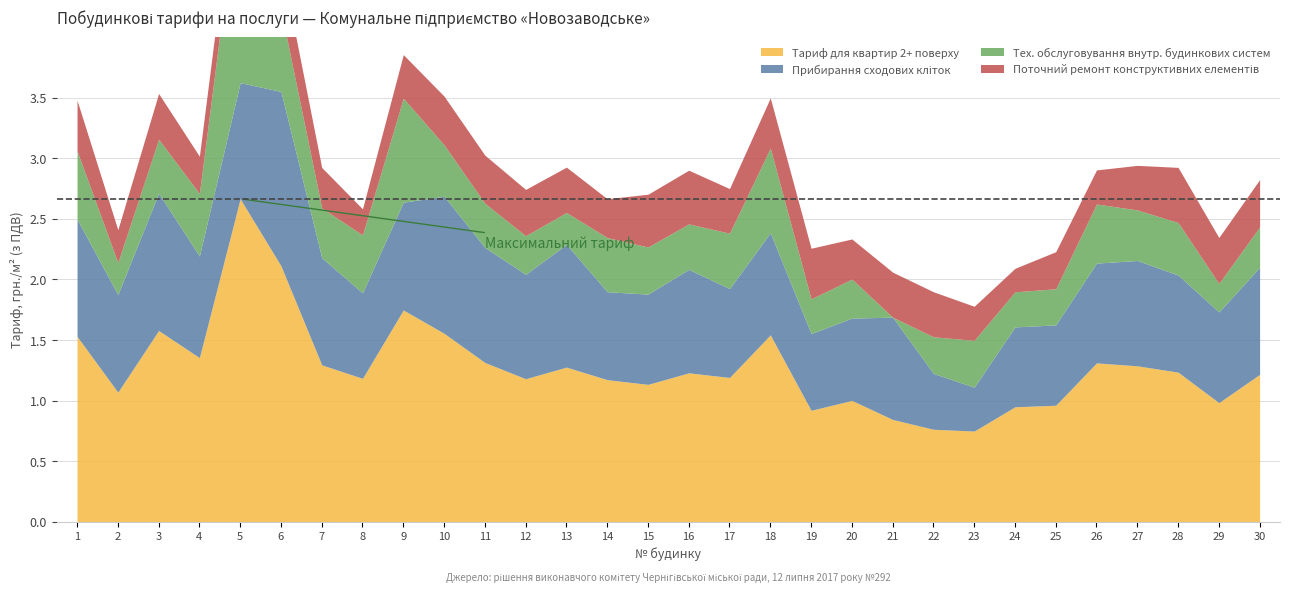

How many lines are shown in the chart?

4